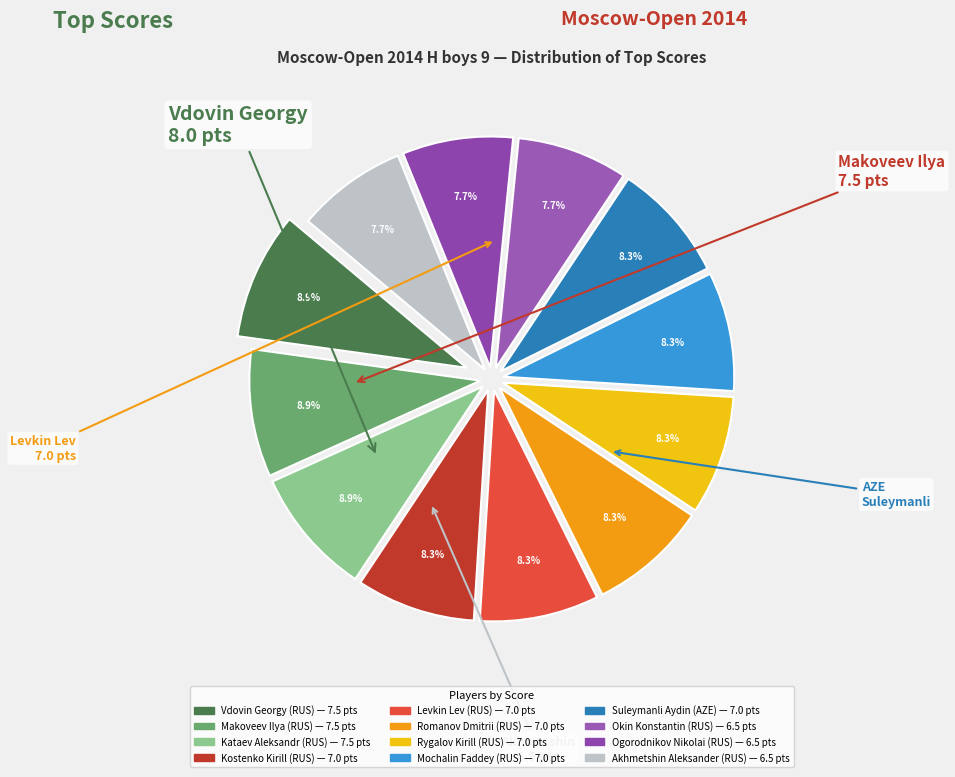

Approximately how many times larger is the value at Kostenko Kirill compared to Vdovin Georgy?

0.9